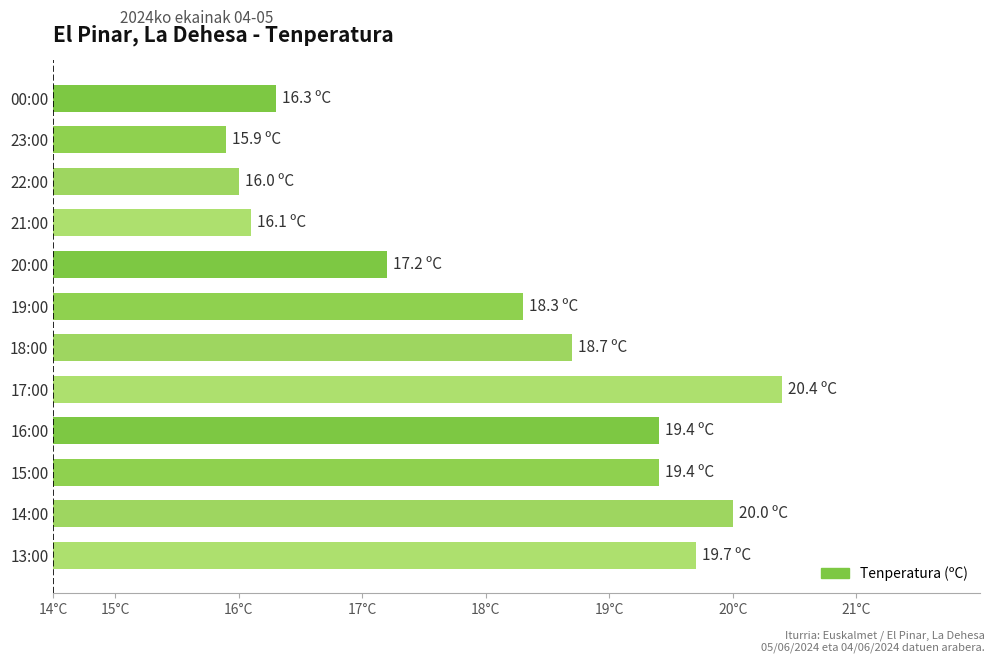

Does the chart contain any negative values?

No